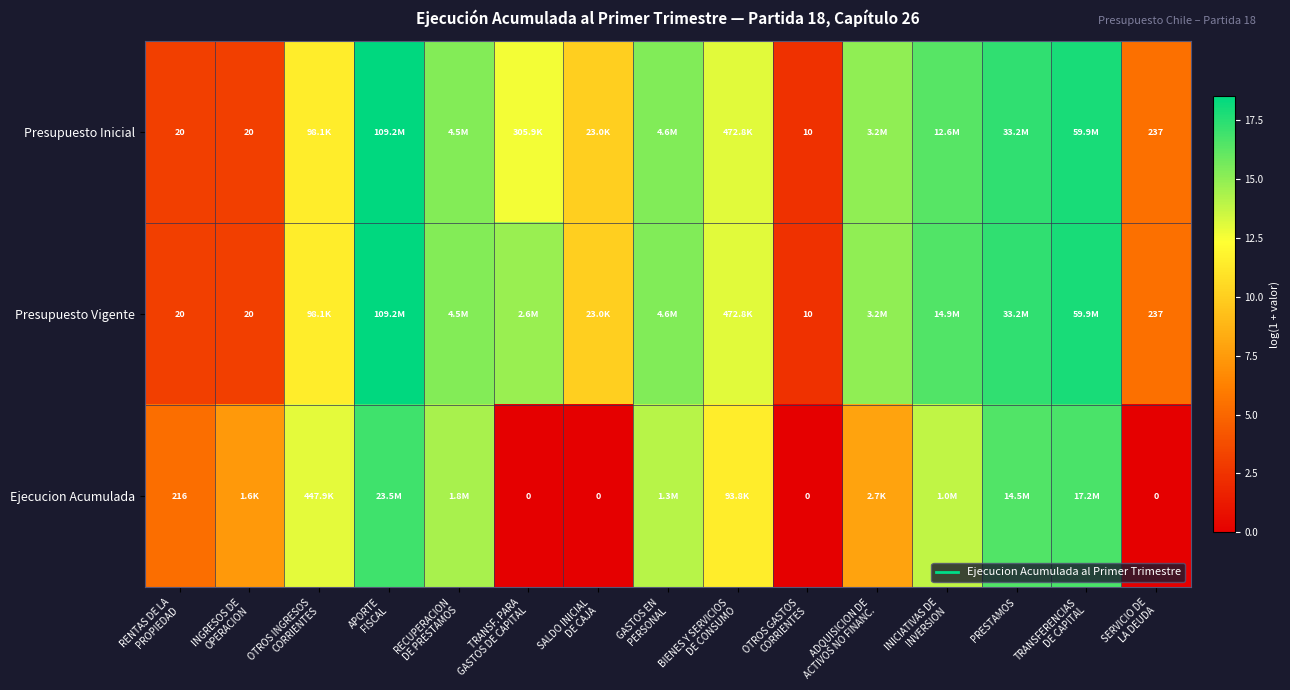

The value of Ejecucion Acumulada at OTROS INGRESOS CORRIENTES is 13.0. True or false?

True